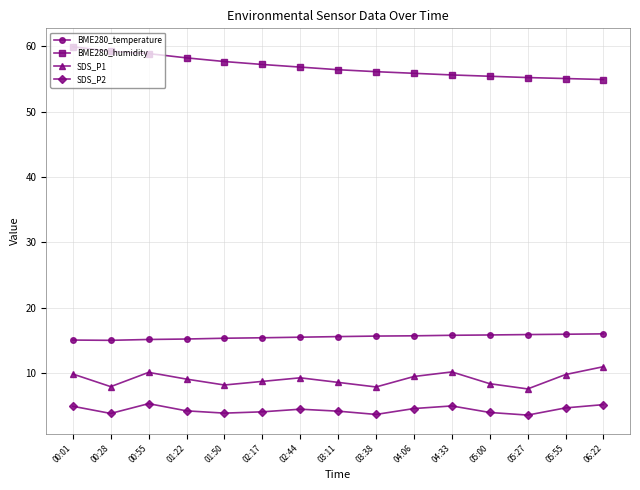

True or false: BME280_temperature and BME280_humidity cross at least once.

False